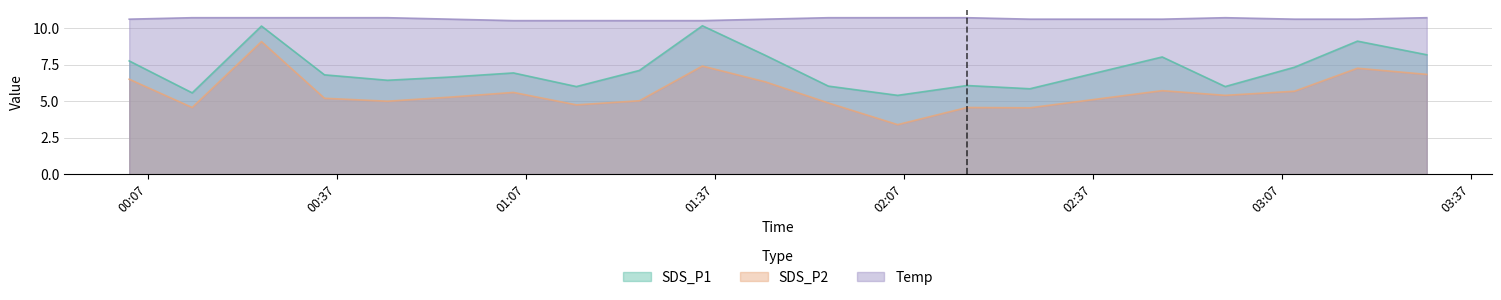

What is the spread (max minus min) of values at 2022-12-10 03:19?

3.3